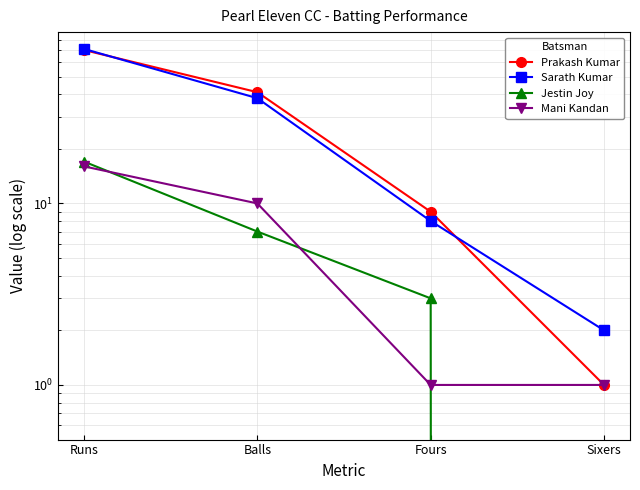

What is the difference between the maximum and minimum values in the Jestin Joy series?

17